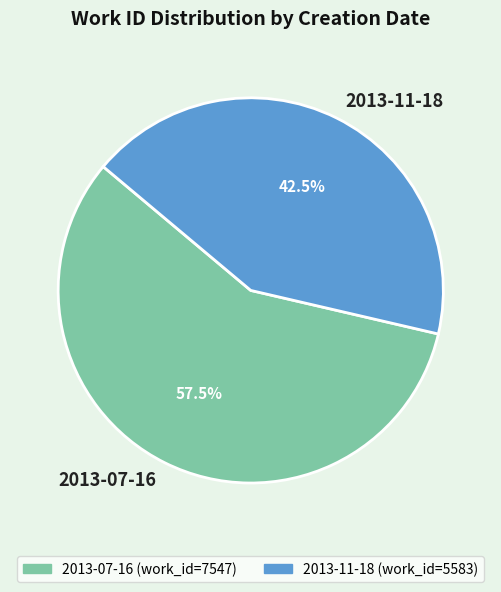

To the nearest percent, what is the difference between the largest and smallest slice percentages?

15%